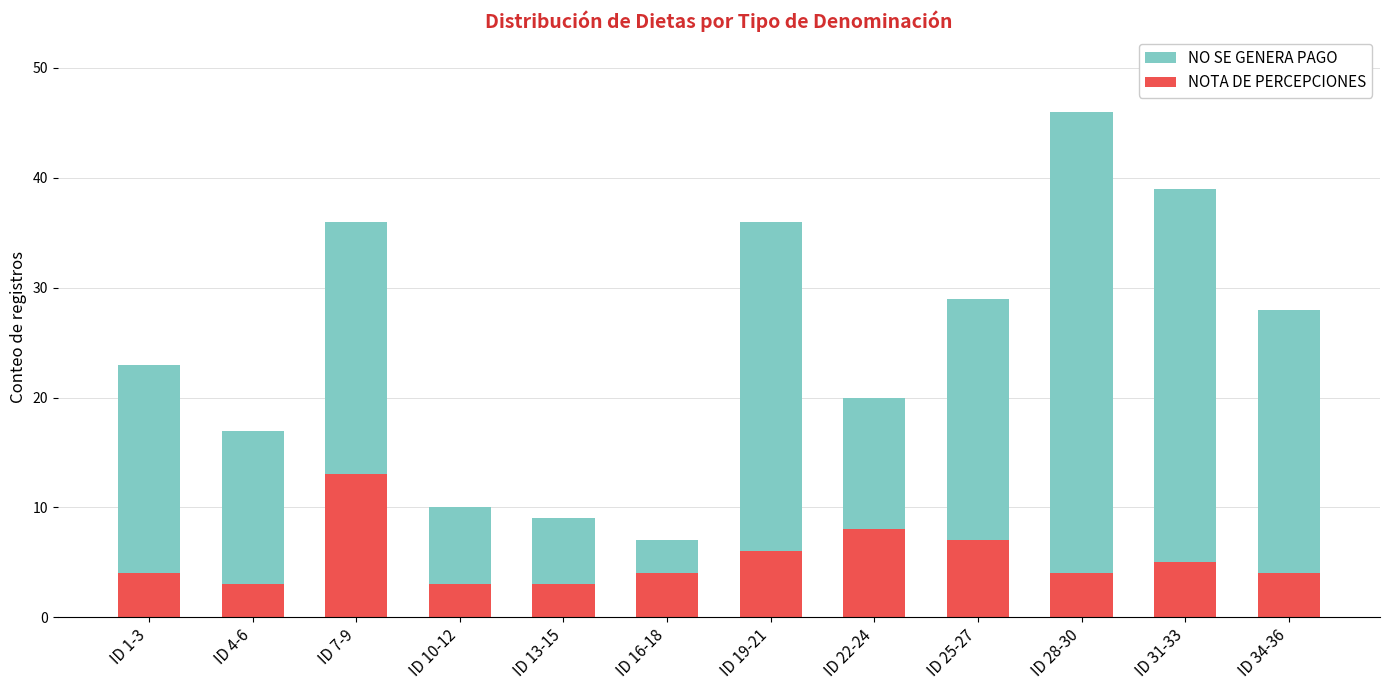

What is the difference between the NO SE GENERA PAGO values at ID 22-24 and ID 19-21?

16